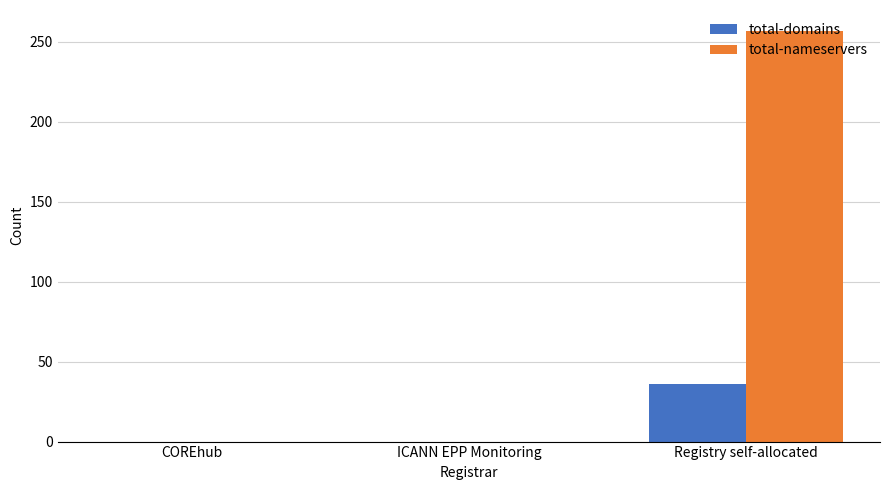

What is the sum of the total-nameservers values at Registry self-allocated and COREhub?

257